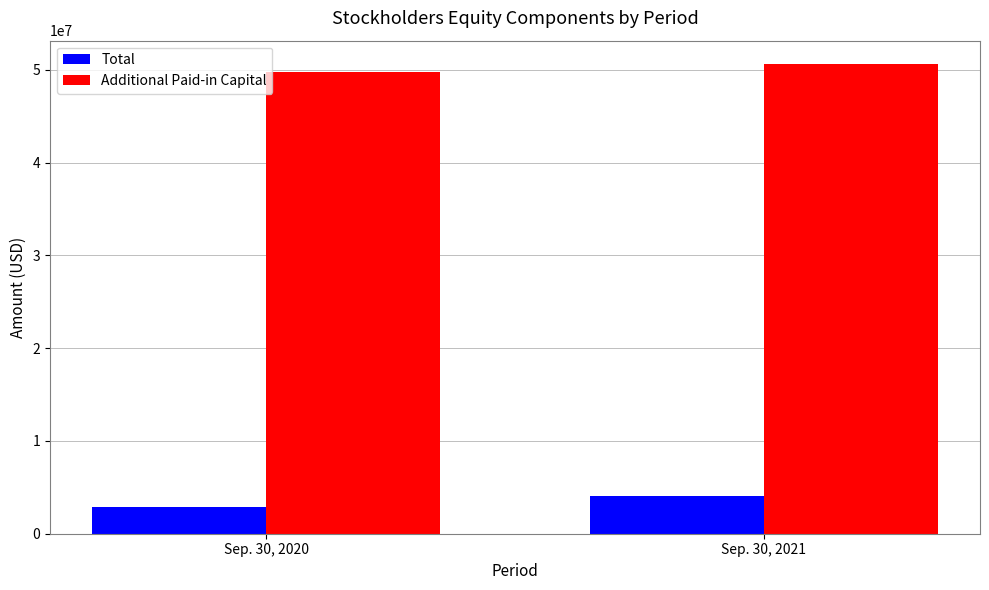

What is the spread (max minus min) of values at Sep. 30, 2020?

46930432